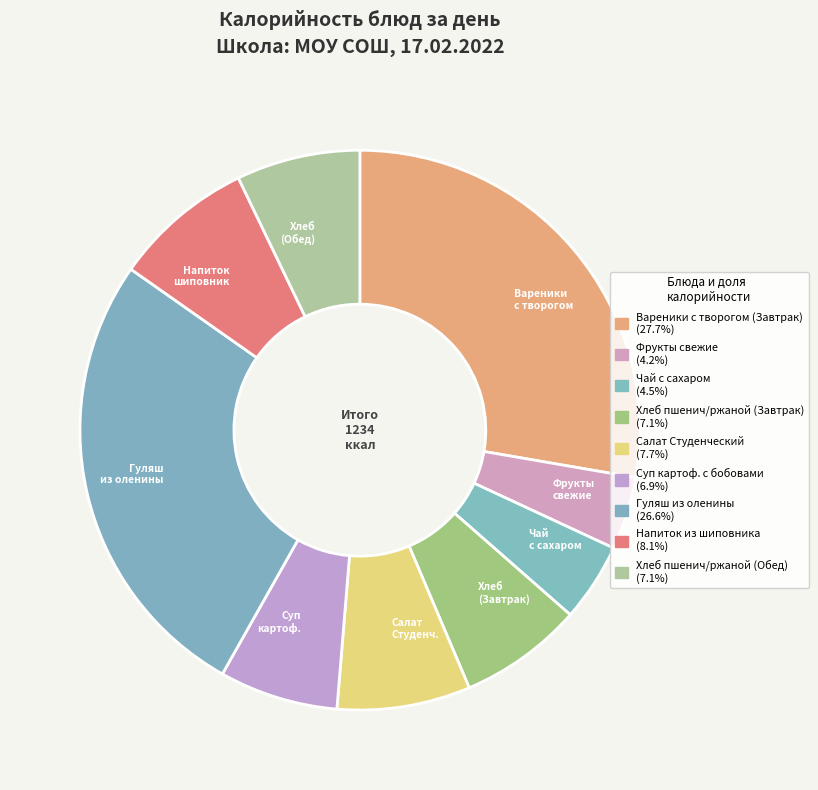

How many segments does this pie chart have?

9